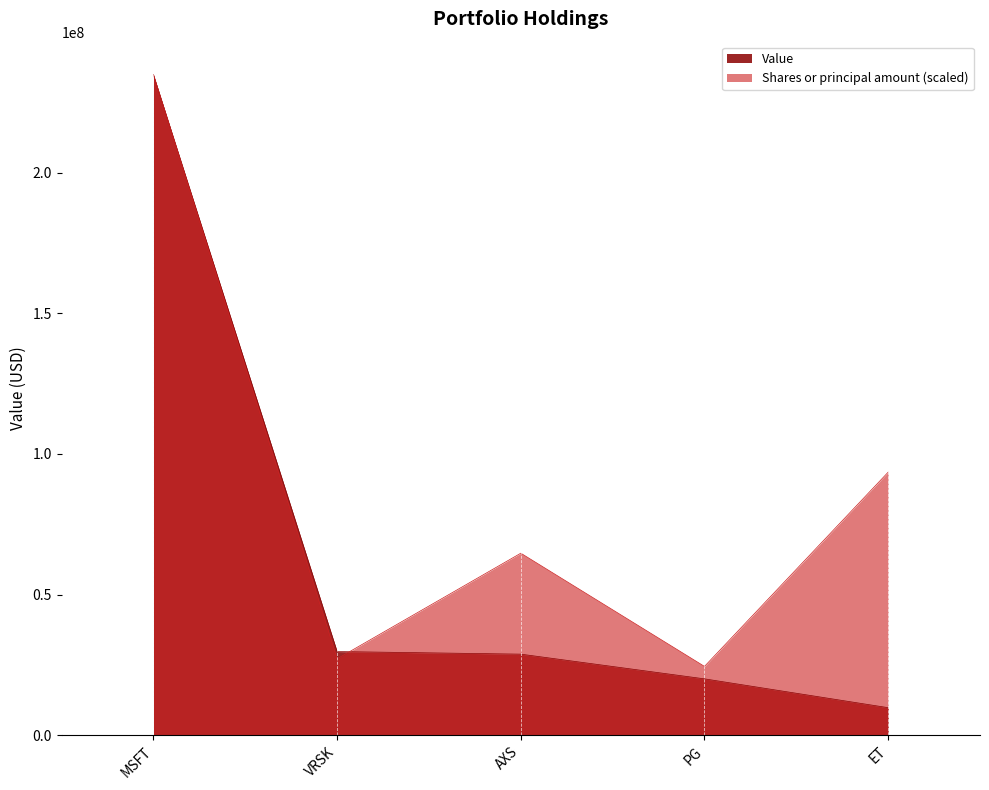

What is the label of the 5th point from the left?

ET